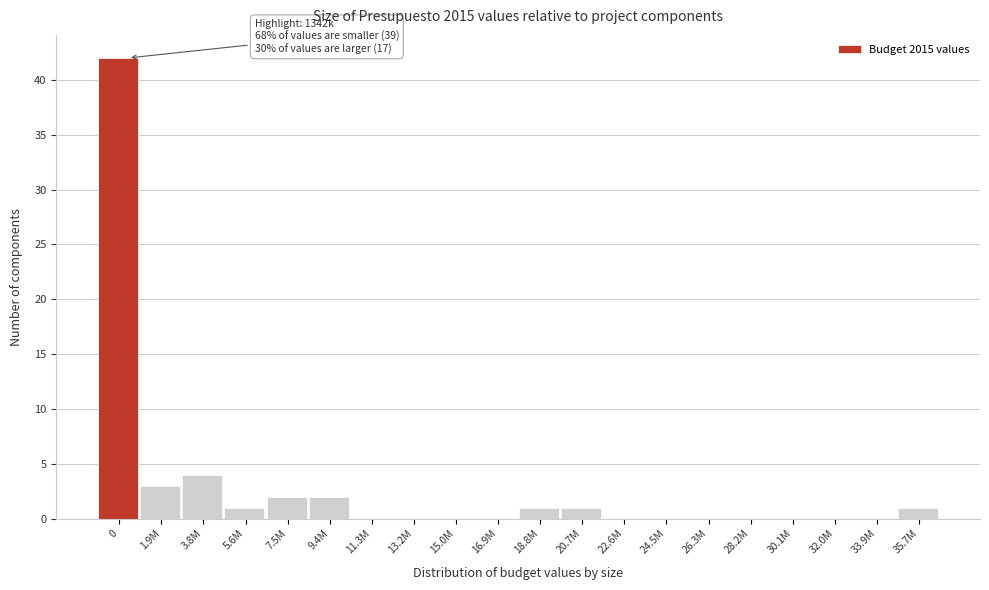

Reading left to right, what are all the values shown in this chart?

0=42	1.9M=3	3.8M=4	5.6M=1	7.5M=2	9.4M=2	11.3M=0	13.2M=0	15.0M=0	16.9M=0	18.8M=1	20.7M=1	22.6M=0	24.5M=0	26.3M=0	28.2M=0	30.1M=0	32.0M=0	33.9M=0	35.7M=1